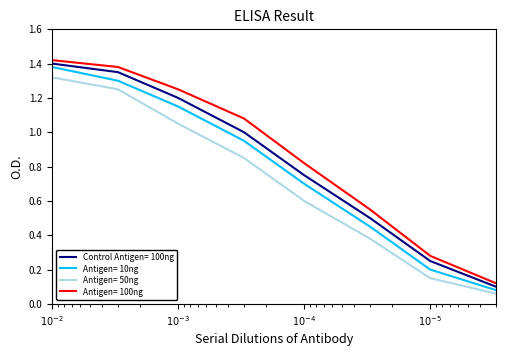

At how many categories does at least one series exceed 0?

8